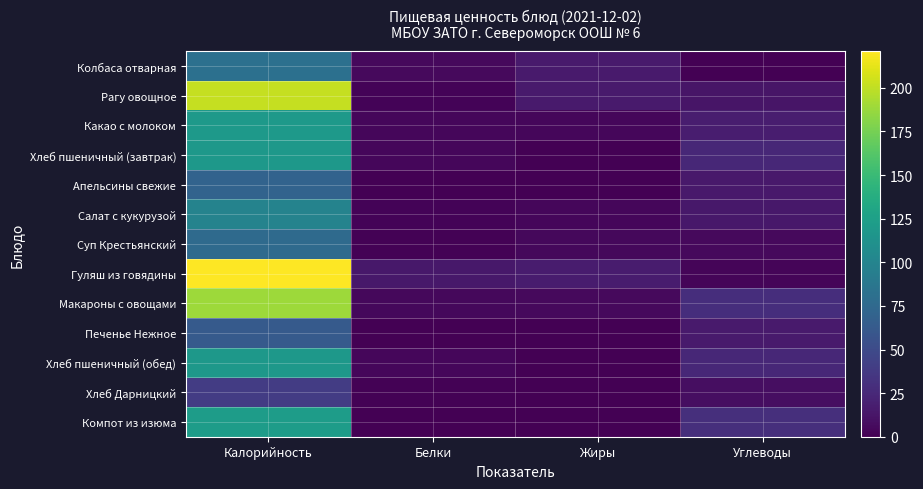

At how many categories does at least one series exceed 215?

1